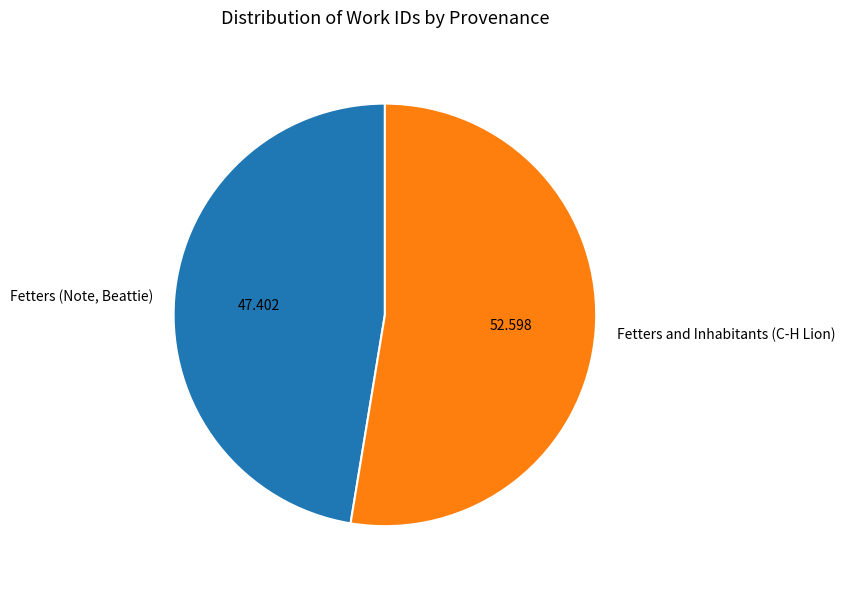

Which slice is the smallest?

Fetters (Note, Beattie)